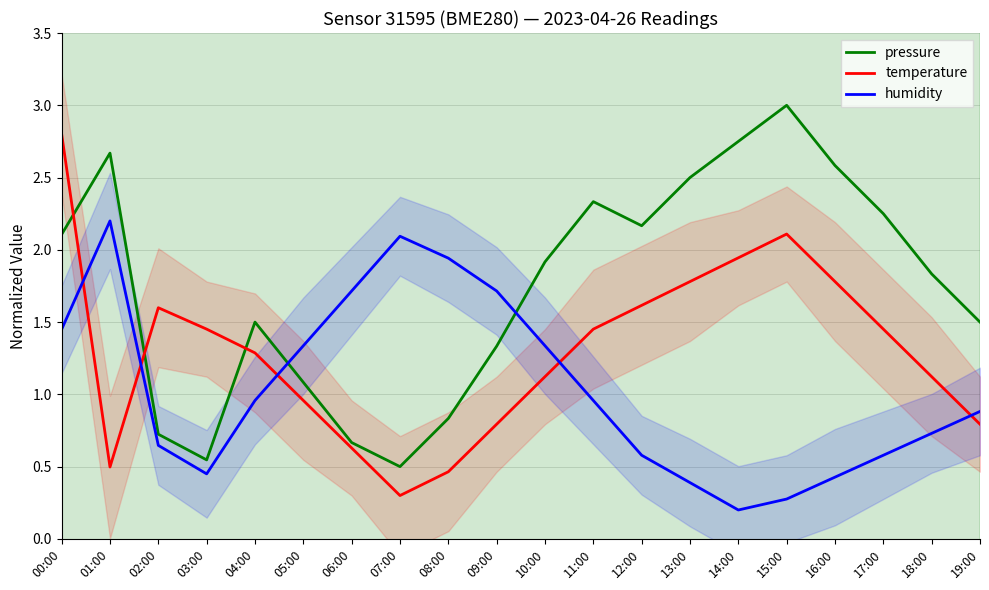

What is the label of the 19th point from the right?

01:00